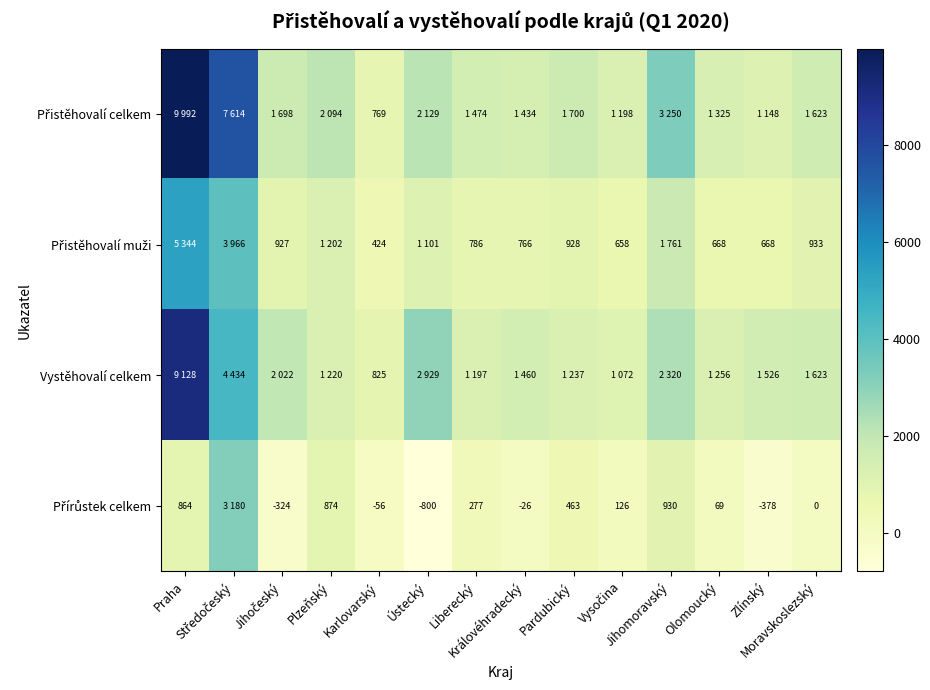

The value of Přistěhovalí muži at Zlínský is 668. True or false?

True